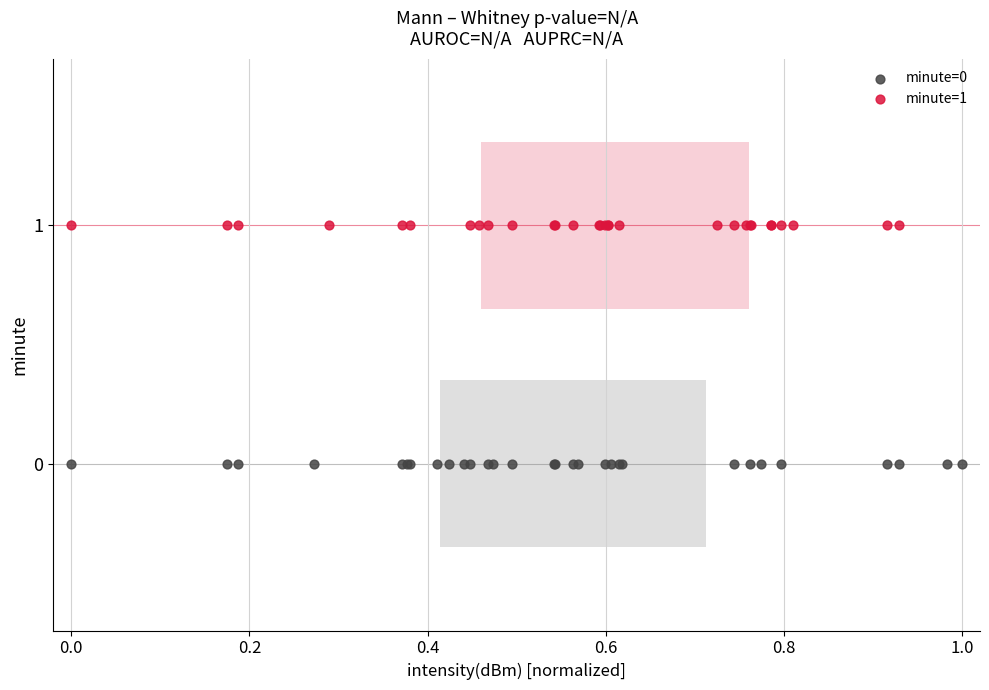

Which series reaches the maximum Y coordinate?

minute=1